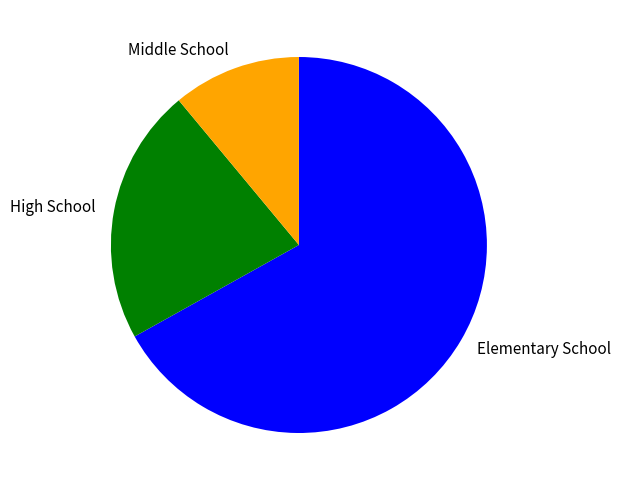

Which category has the biggest portion of the pie?

Elementary School